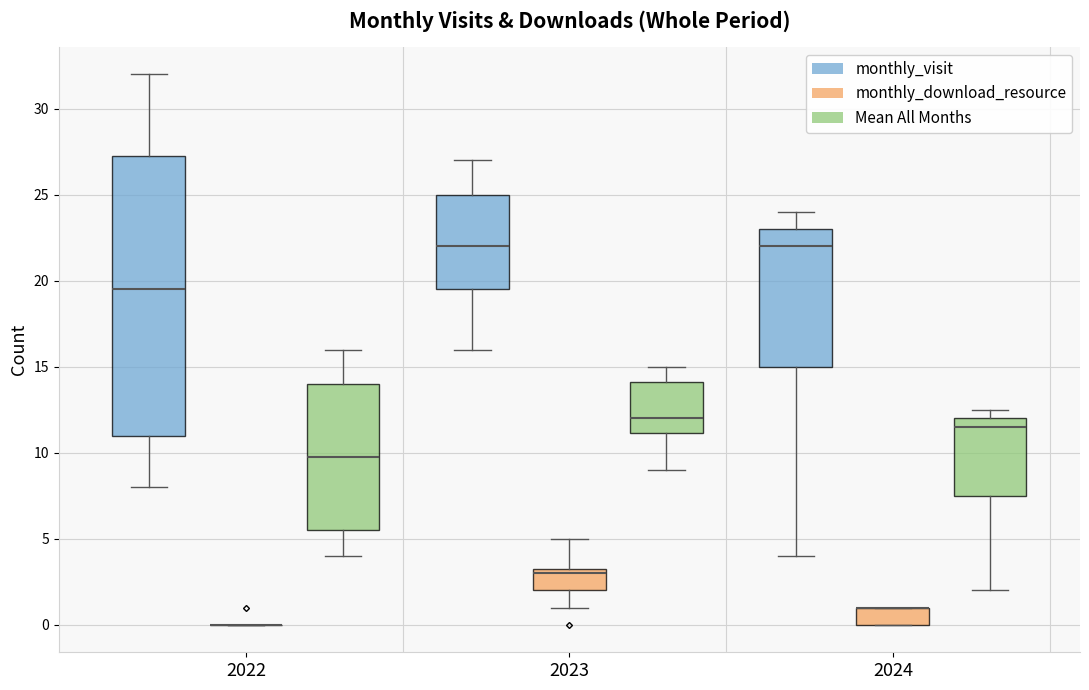

Where does the upper whisker of the box for 2022 (Mean All Months) end on the y-axis? The values are not printed on the chart, so give them approximately, as read against the axis.

16.0